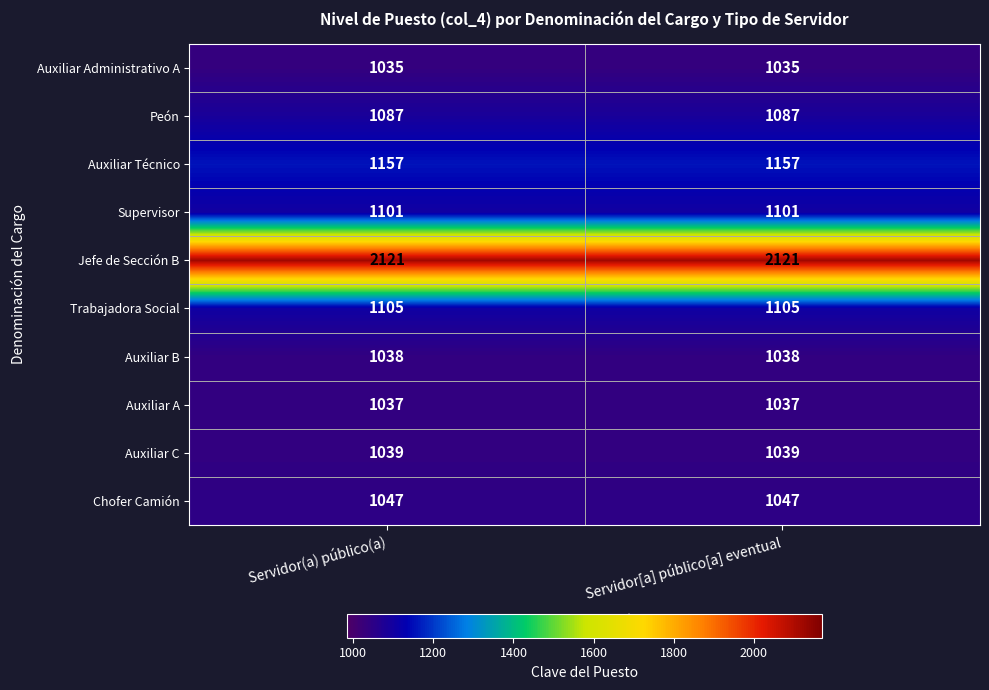

Rank the series by their maximum value, from highest to lowest.

Jefe de Sección B, Auxiliar Técnico, Trabajadora Social, Supervisor, Peón, Chofer Camión, Auxiliar C, Auxiliar B, Auxiliar A, Auxiliar Administrativo A